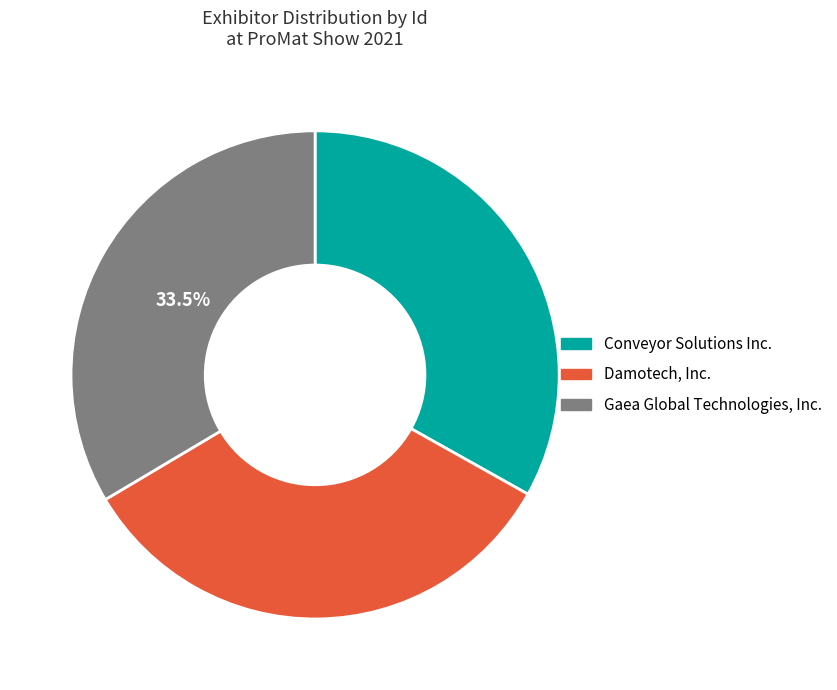

What is the ratio of the value at Conveyor Solutions Inc. to the value at Damotech, Inc.?

1.0